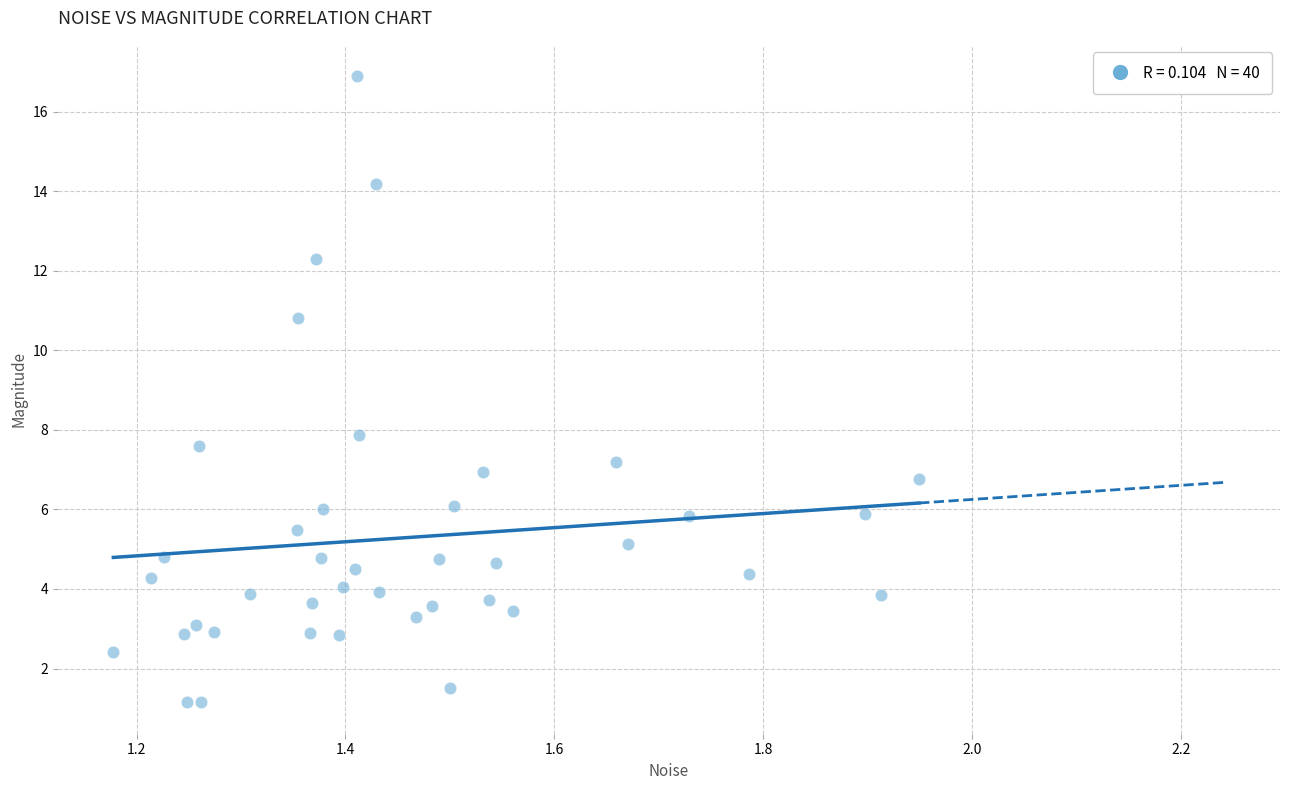

What Y value in the scatter plot is closest to 9?

7.9